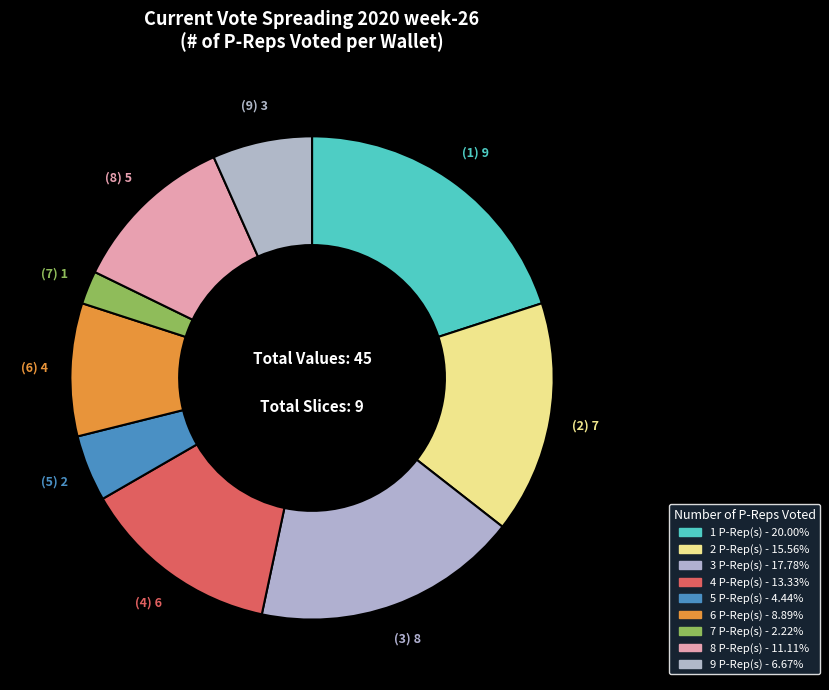

Do 7 and 2 together represent more than half of the pie?

No